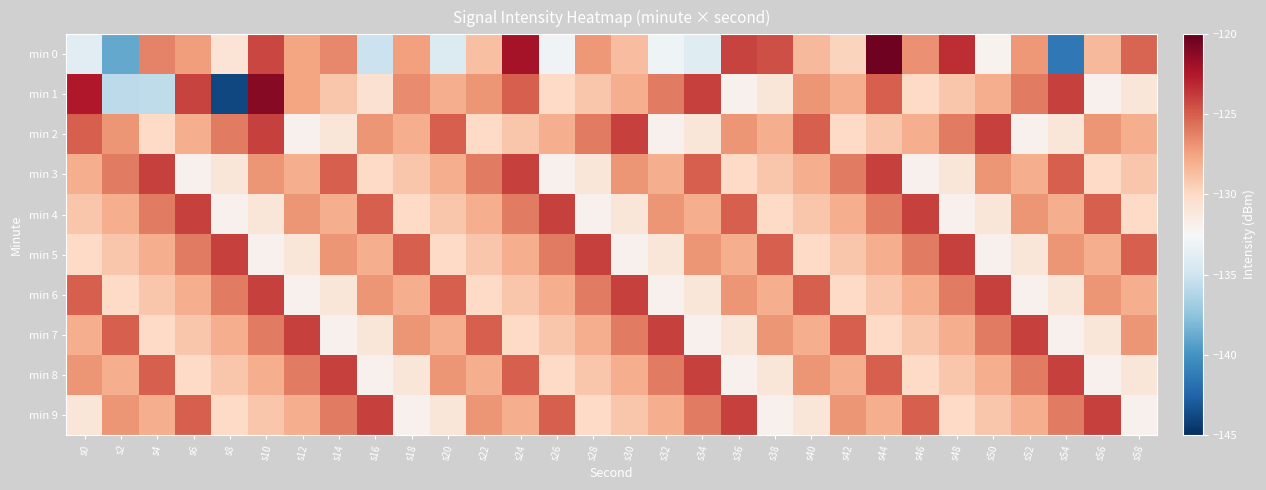

Which series has the widest spread of values?

min 1